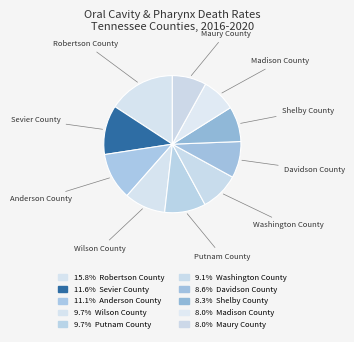

Is Washington County the majority of the pie?

No